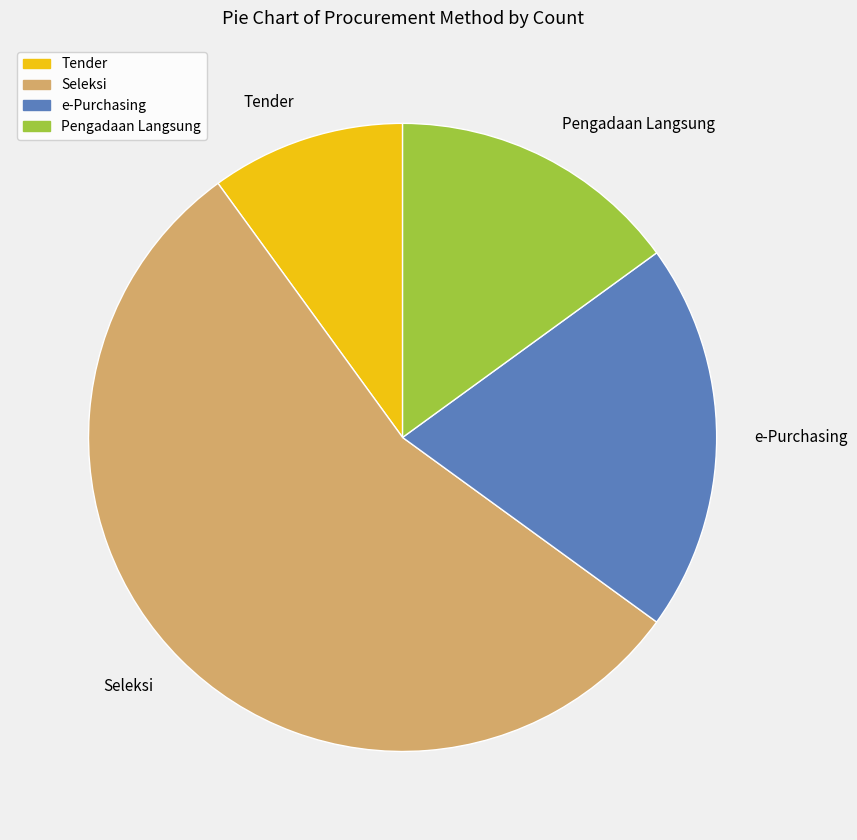

Which category has the biggest portion of the pie?

Seleksi